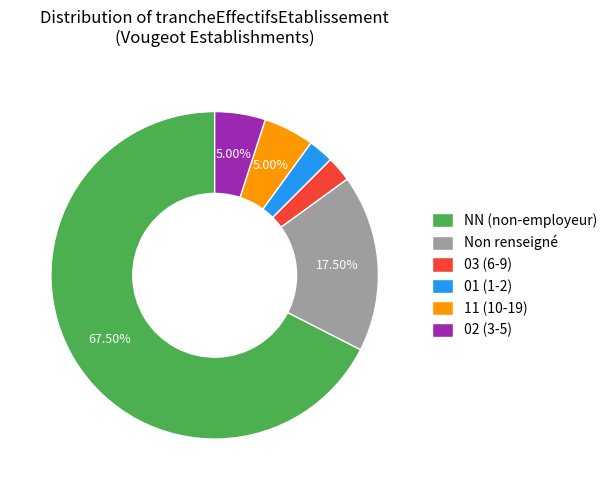

Approximately how many times larger is the value at 11 (10-19) compared to Non renseigné?

0.3